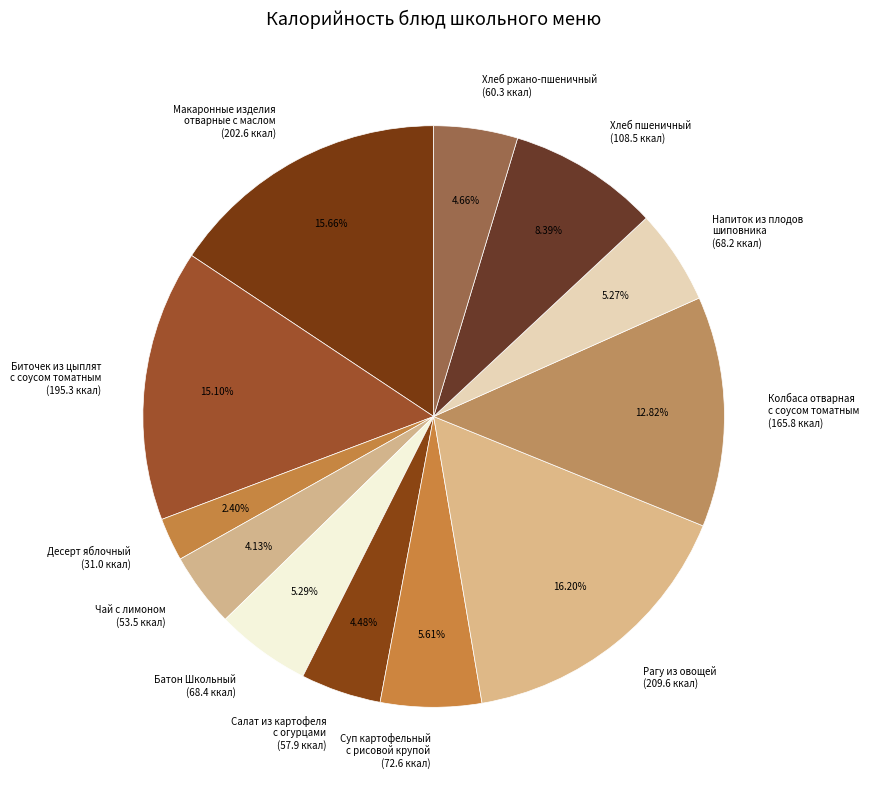

Which slice is the largest?

Рагу из овощей